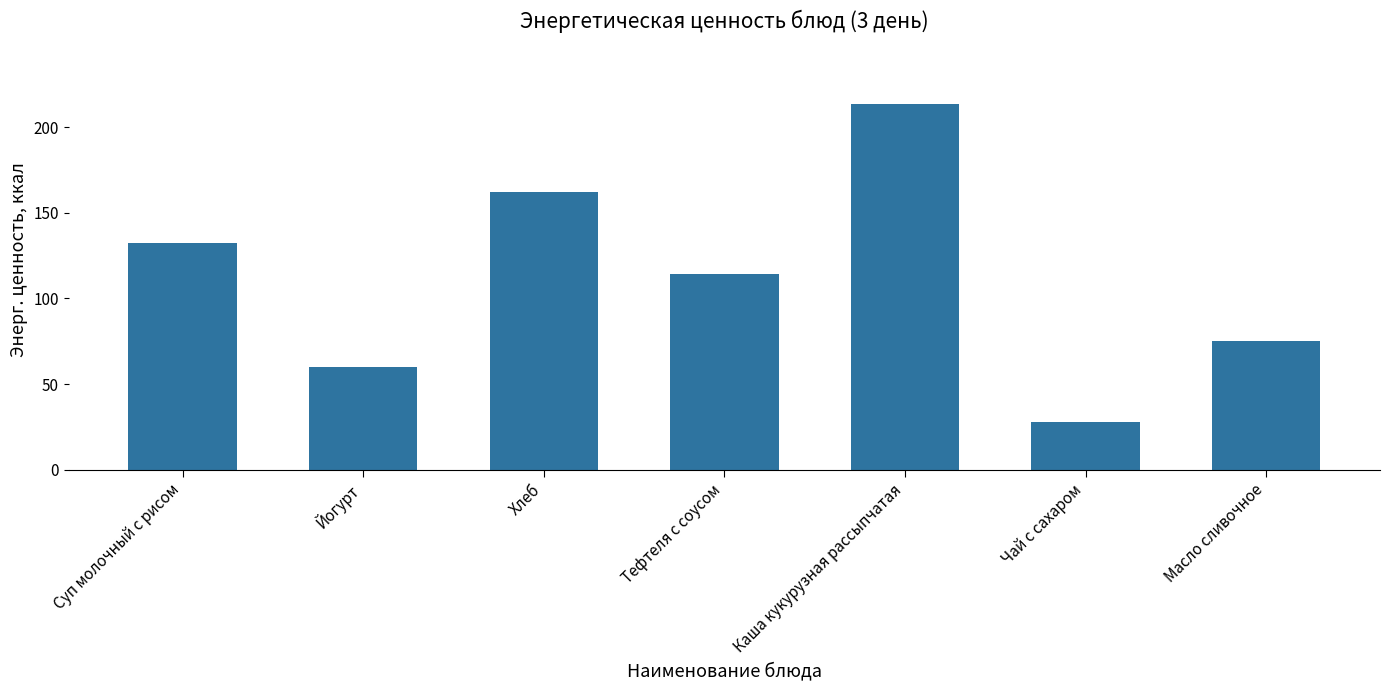

Reading left to right, what are all the values shown in this chart?

132.4	60.0	162.2	114.4	213.6	28.0	75.0